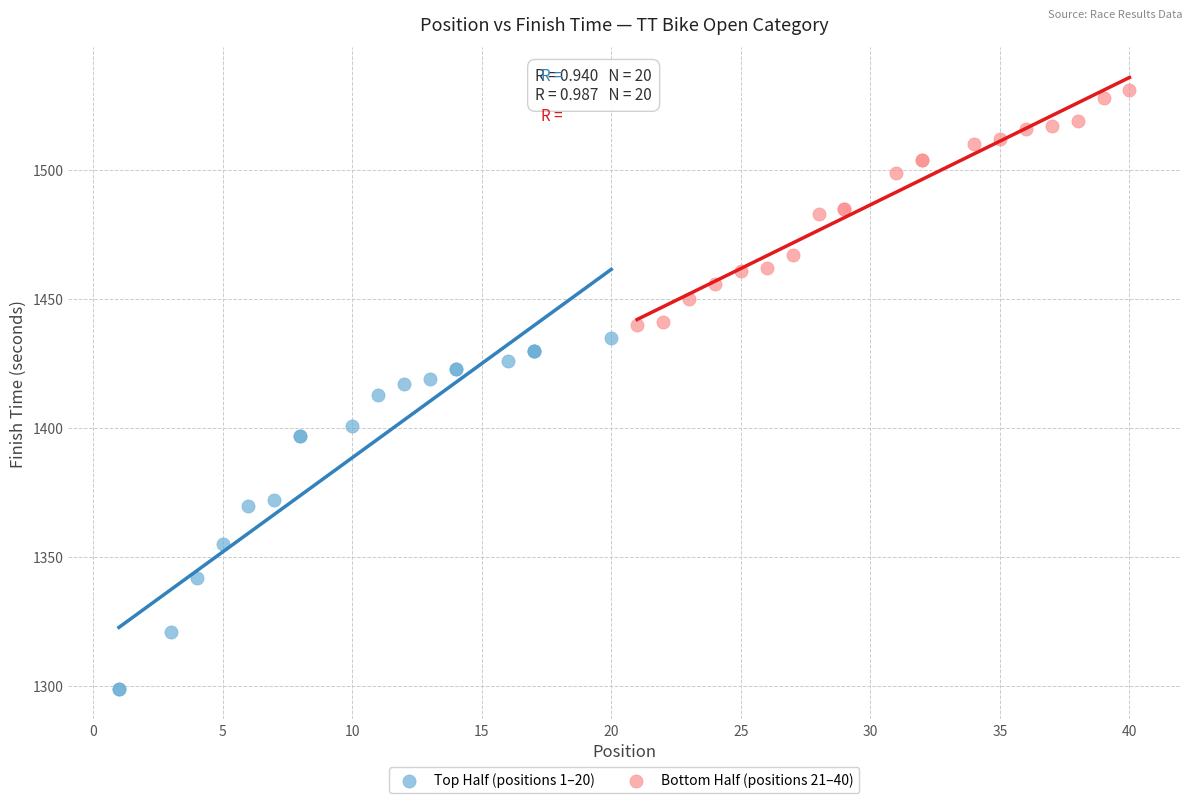

Which series has the widest spread of Y values?

Top Half (positions 1–20)